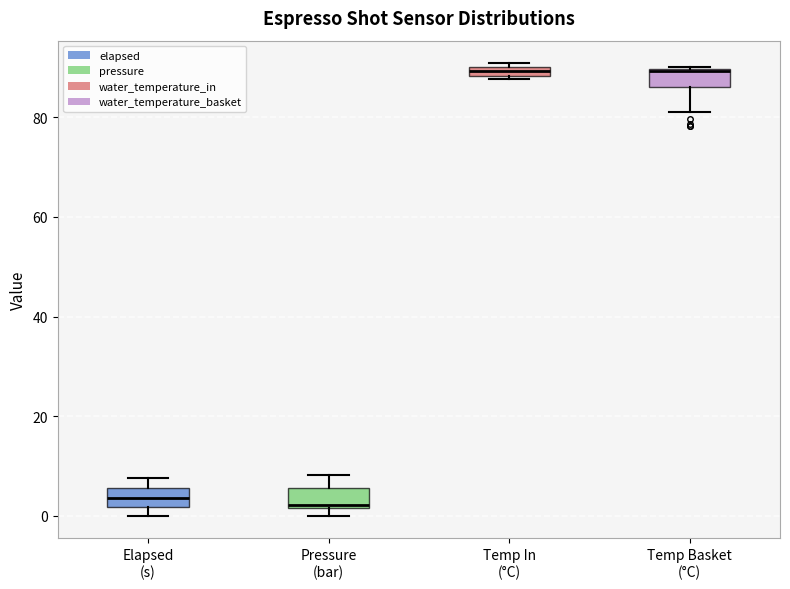

Where is the upper edge of the box for Temp In (°C) on the y-axis? The values are not printed on the chart, so give them approximately, as read against the axis.

90